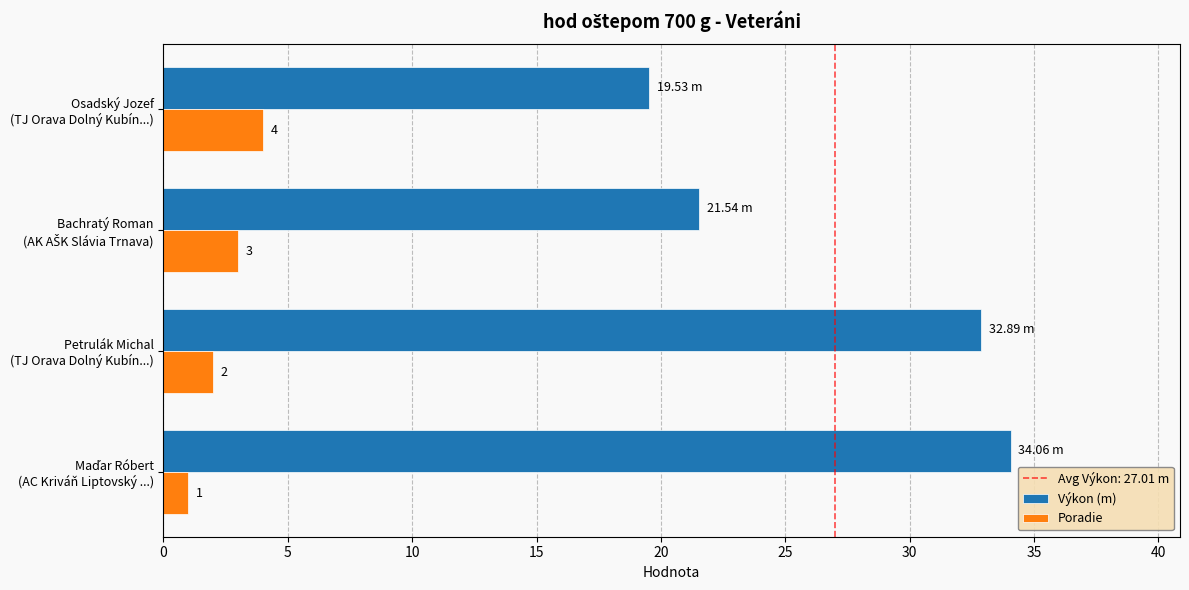

At how many categories does at least one series exceed 16?

4